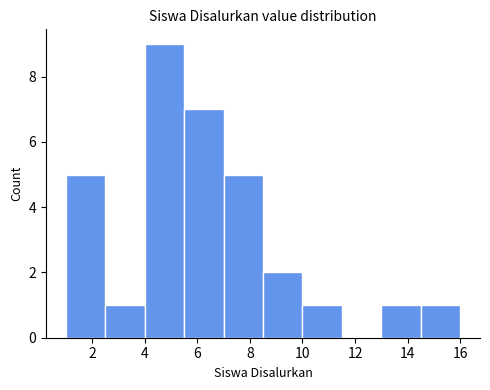

Over which range of the x-axis is the bar tallest?

4.0 to 5.5